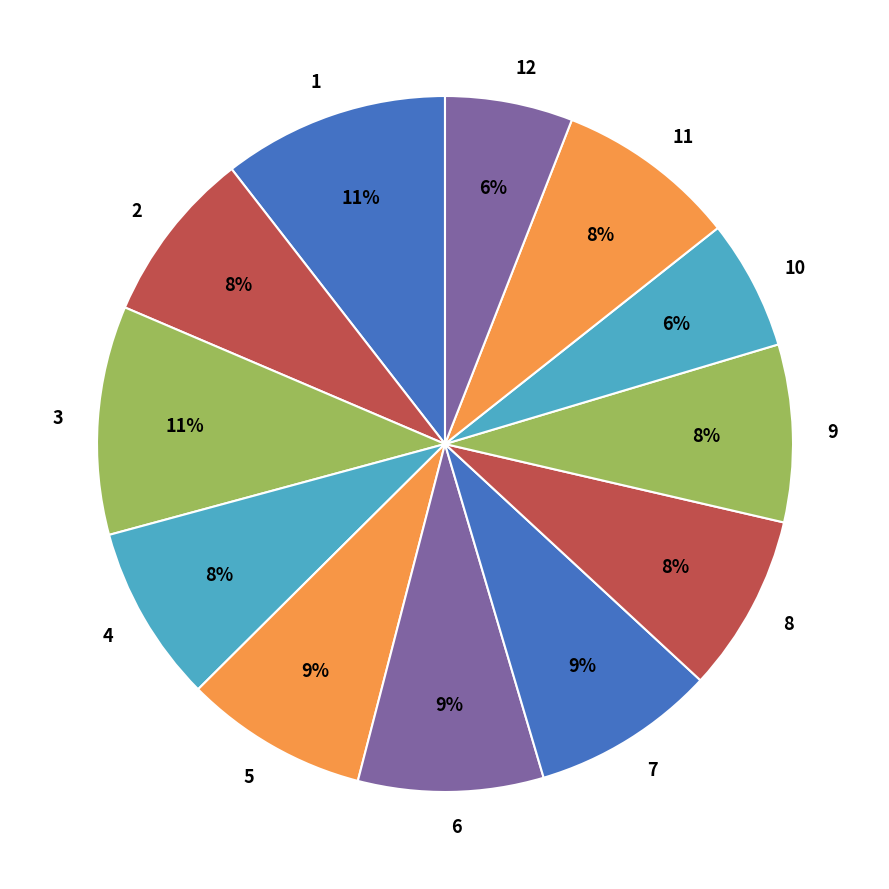

To the nearest percent, what percentage of the pie is 8?

8%